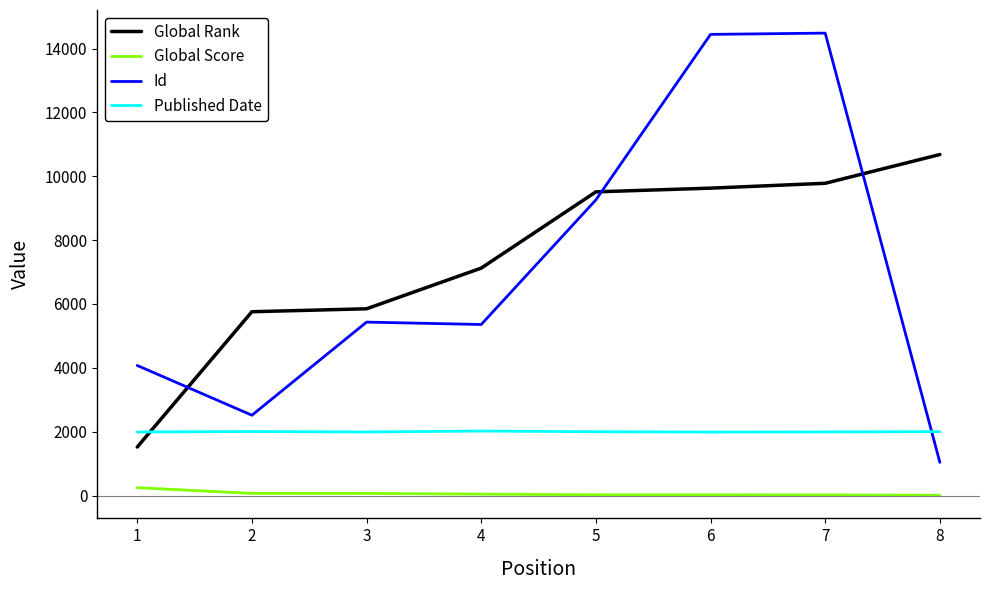

At which label does Published Date first exceed 2000?

2